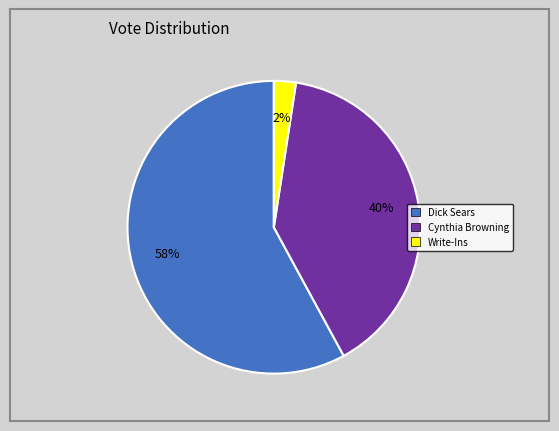

To the nearest percent, what is the combined percentage of Dick Sears and Cynthia Browning?

98%